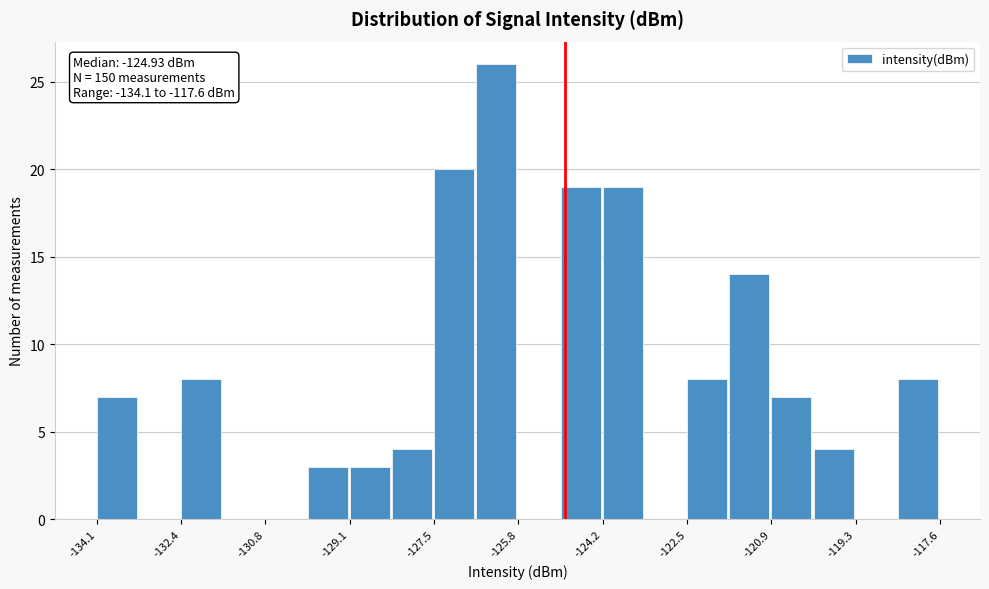

Which range on the x-axis has the tallest bar?

-126.6 to -125.8